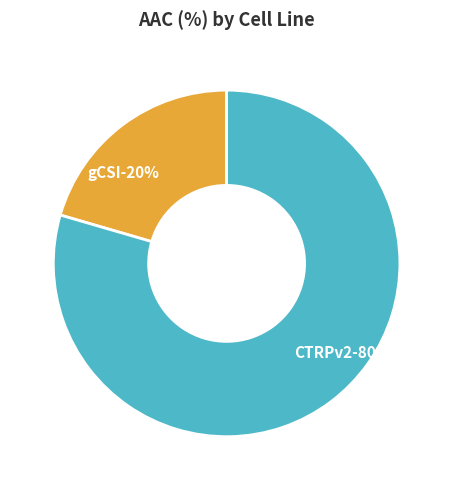

What is the ratio of the value at CTRPv2 to the value at gCSI?

3.9